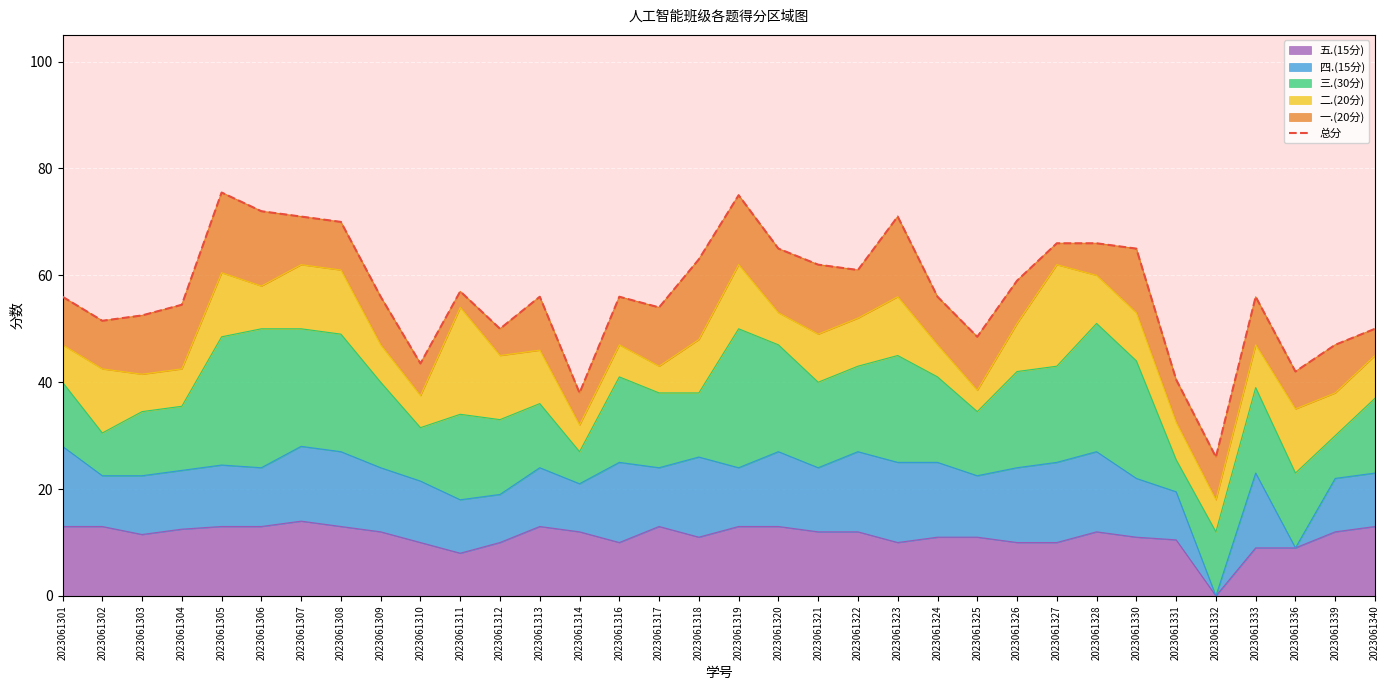

What is the value of the 27th point from the left?

66.0